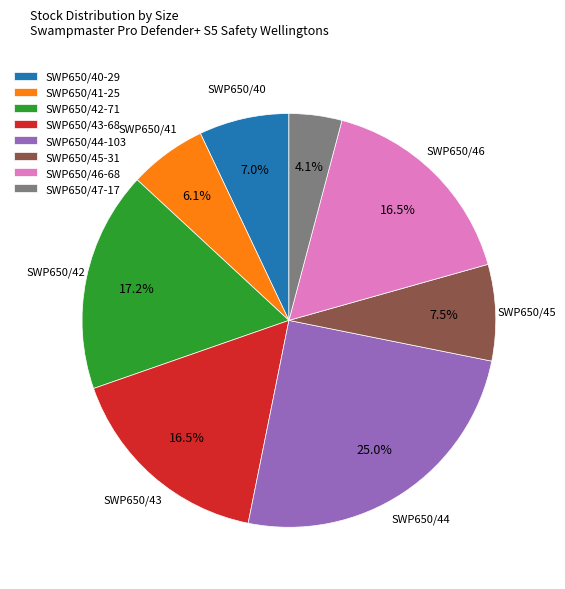

What is the largest slice in the pie chart?

SWP650/44